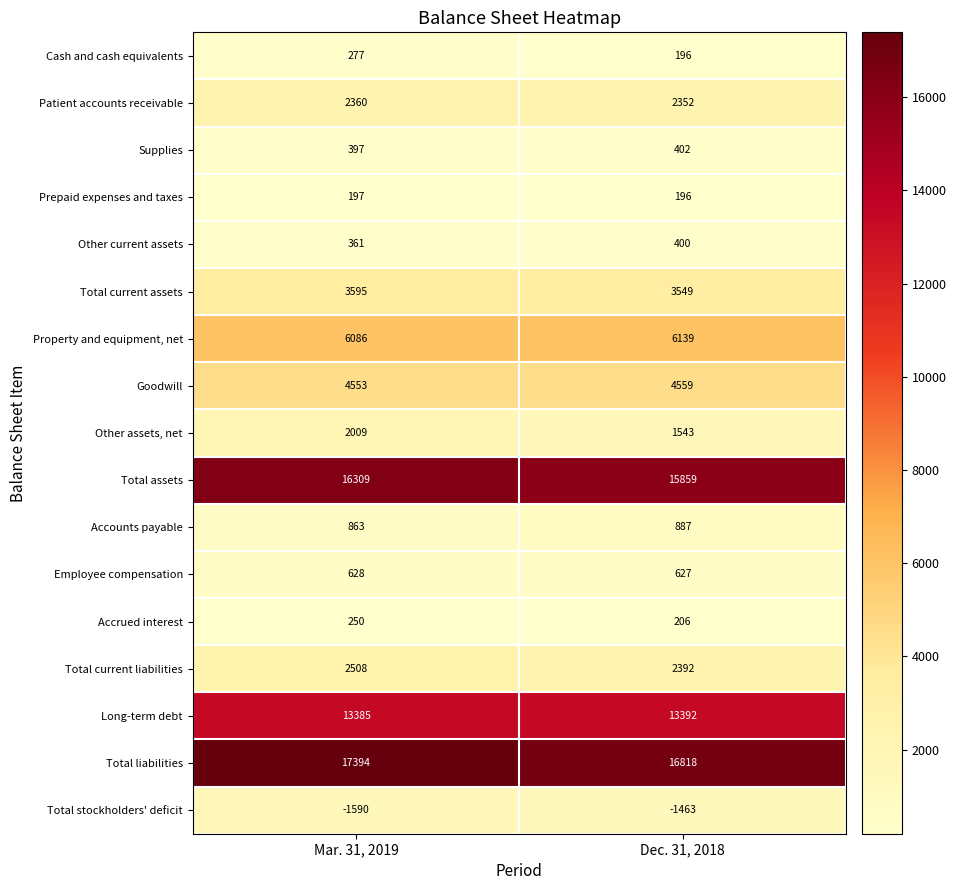

What is the approximate value of Employee compensation at Mar. 31, 2019?

628